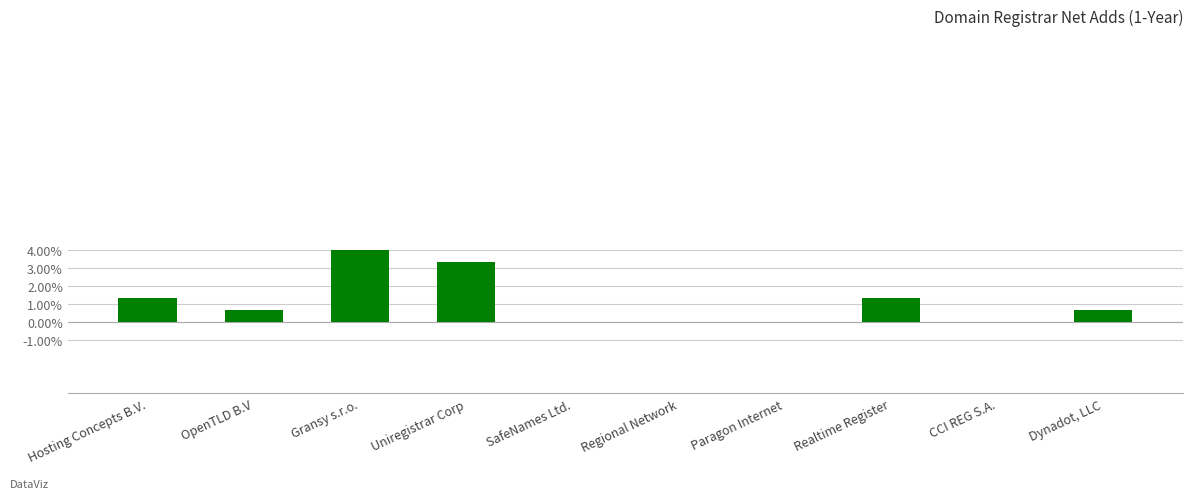

Reading left to right, transcribe all the data shown in this chart.

Hosting Concepts B.V.=1.3	OpenTLD B.V=0.7	Gransy s.r.o.=4.0	Uniregistrar Corp=3.3	SafeNames Ltd.=0.0	Regional Network=0.0	Paragon Internet=0.0	Realtime Register=1.3	CCI REG S.A.=0.0	Dynadot, LLC=0.7